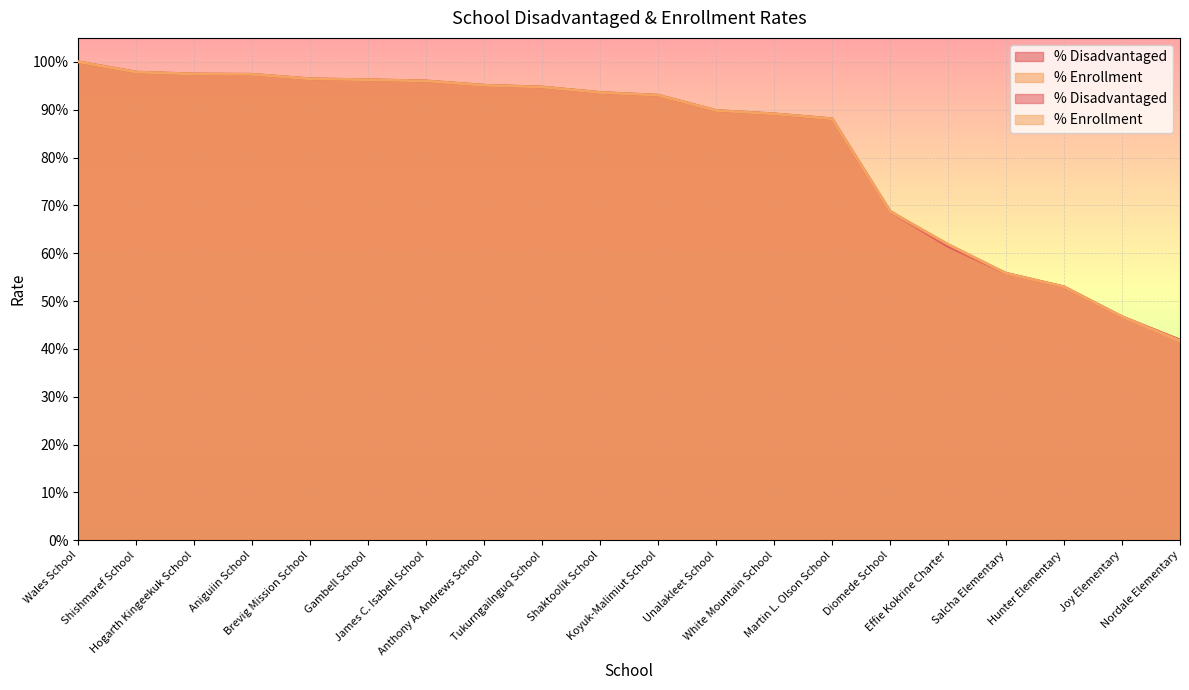

Rank the series at Nordale Elementary from lowest to highest value.

% Enrollment, % Disadvantaged